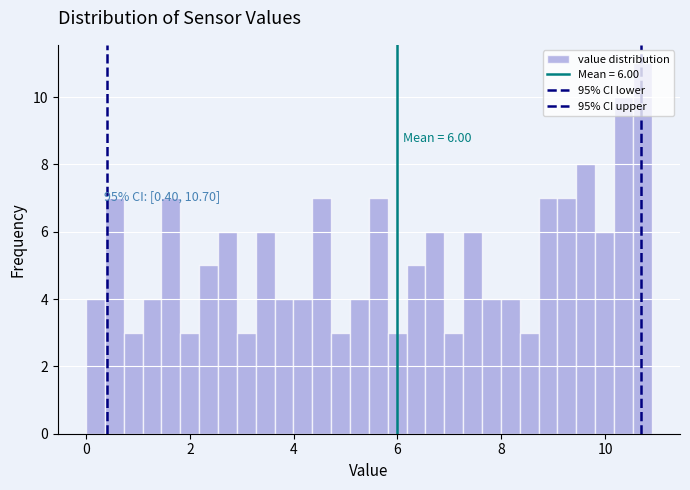

Read against the x-axis, roughly where is the centre of the tallest bar?

10.8